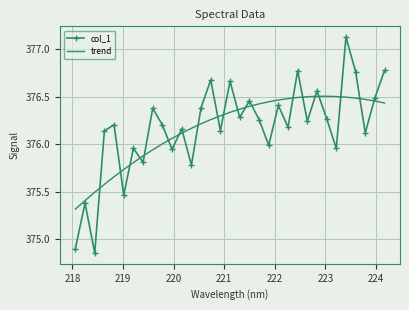

List the series in order of their peak value, lowest first.

trend, col_1